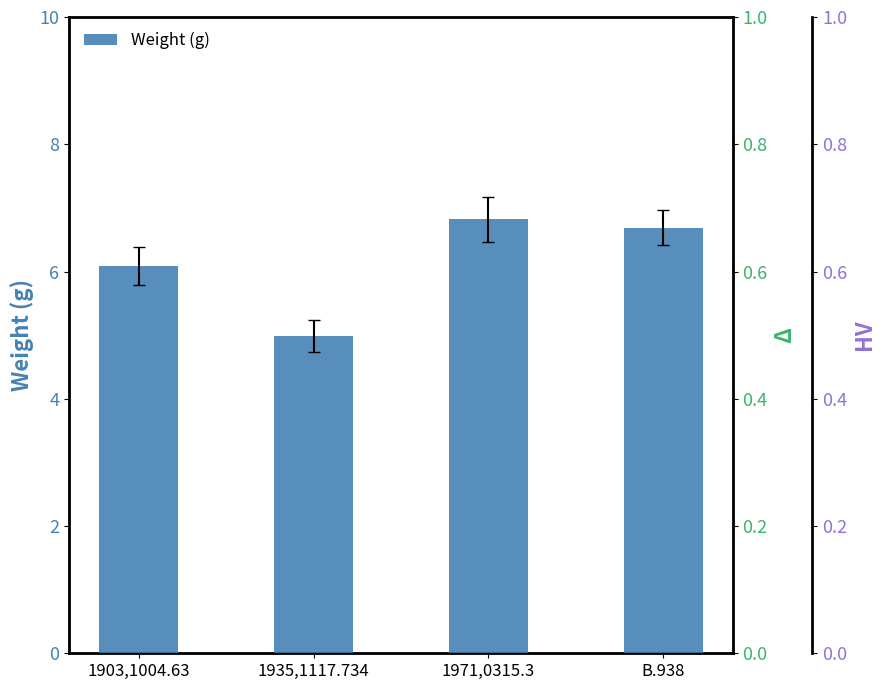

Is it true that the value at B.938 is 6.7?

True